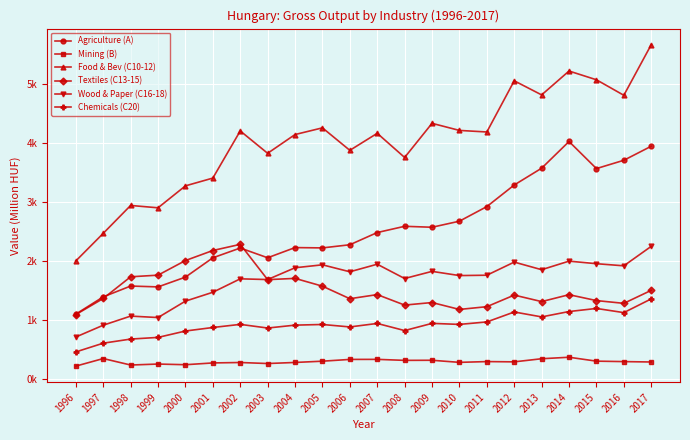

Does the chart have visible grid lines?

Yes